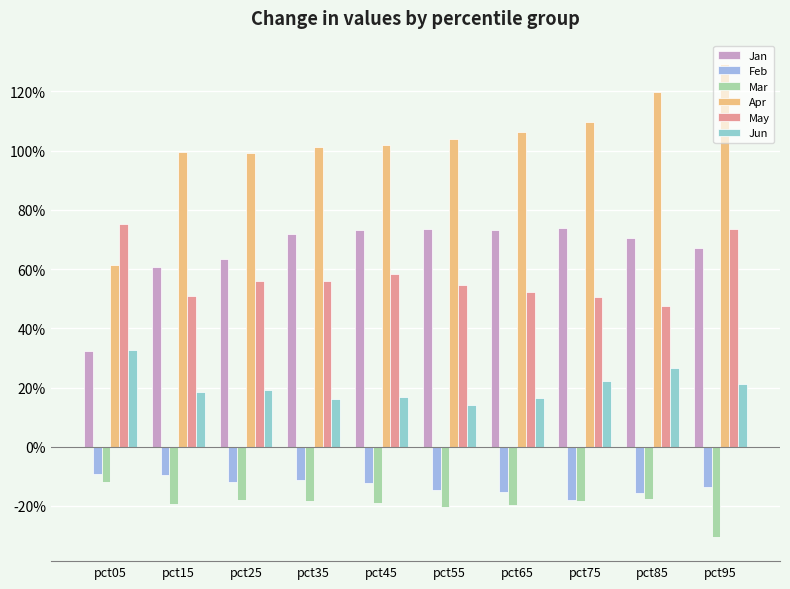

The value of Apr at pct85 is 1.2. True or false?

True